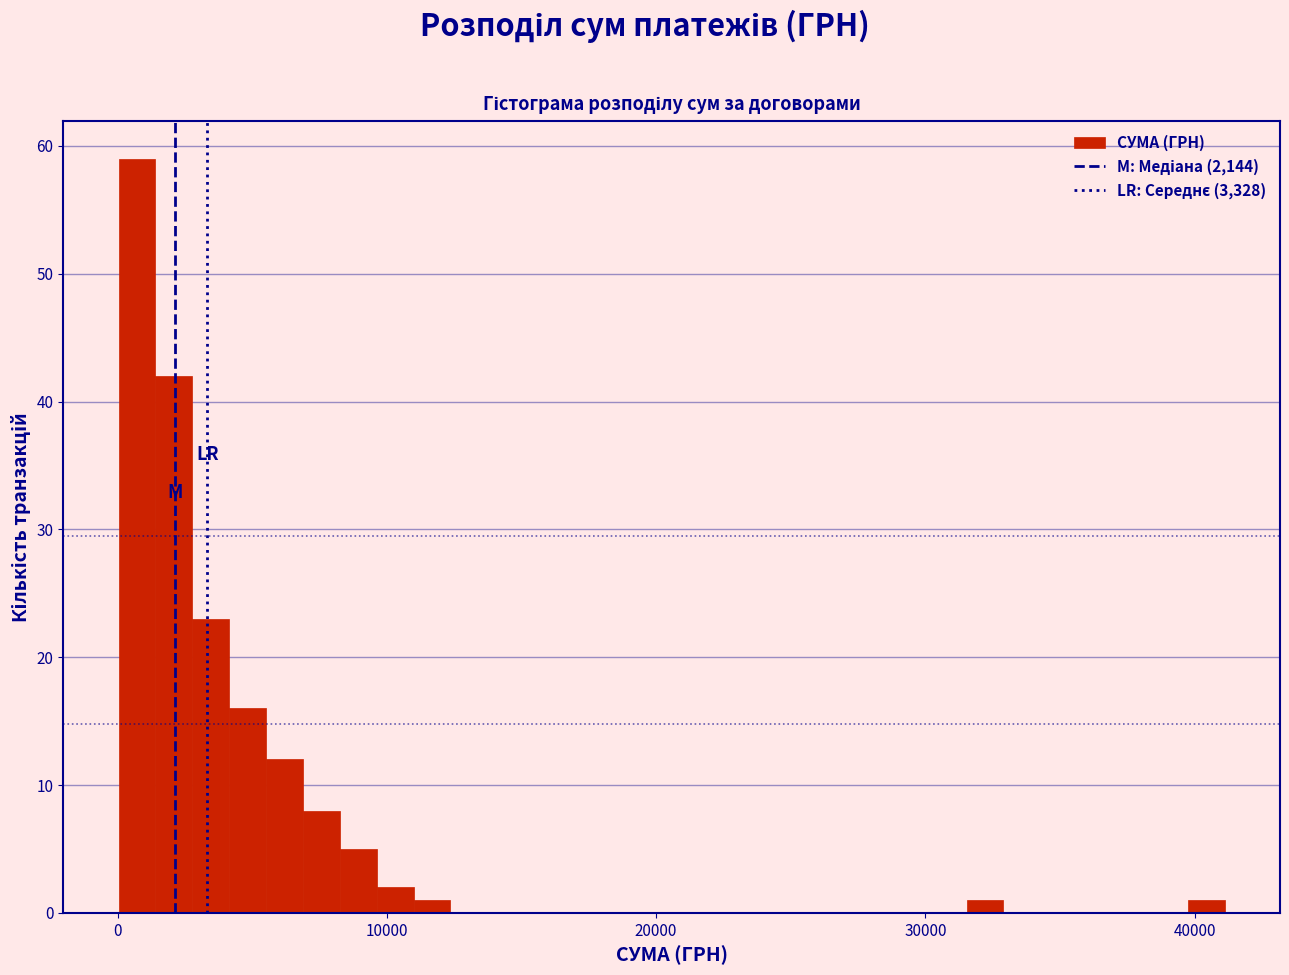

Around what value on the x-axis is the tallest bar? Give the approximate position of its centre, as read against the axis.

1000